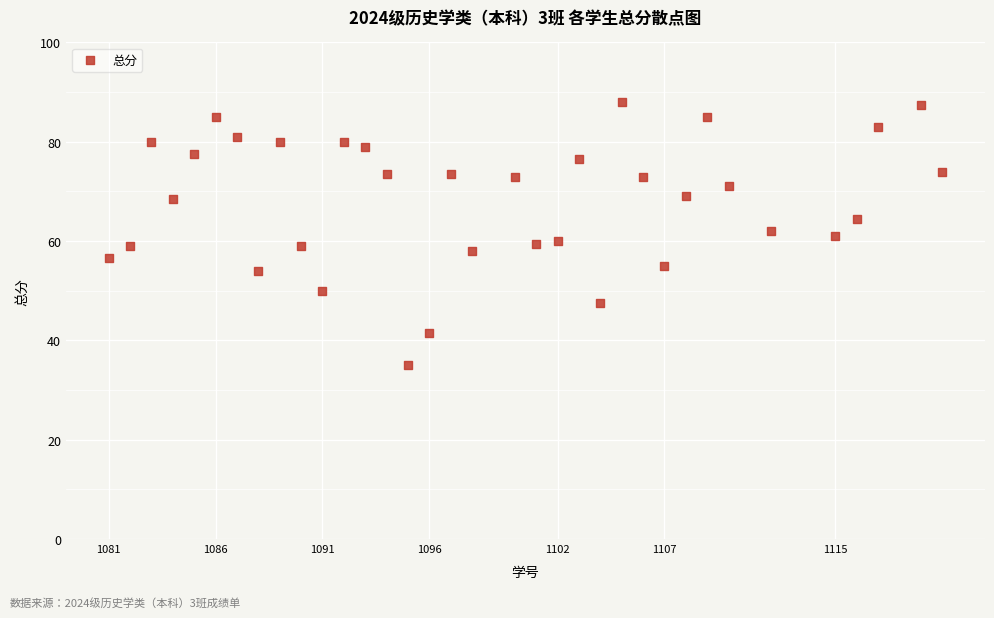

What is the range of Y values (max minus min)?

53.0